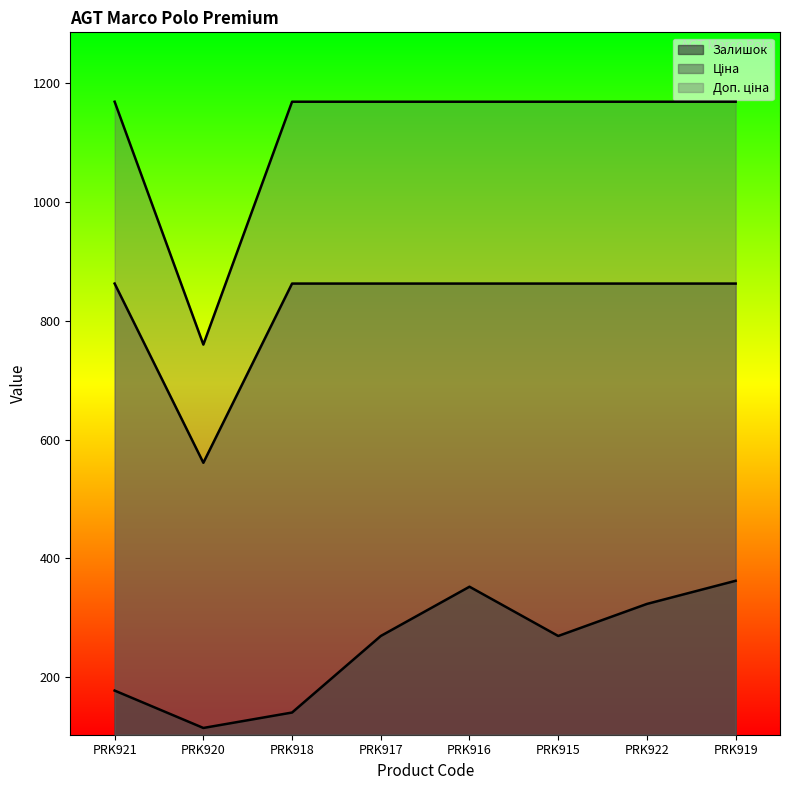

True or false: Ціна has a value of 469.1 at PRK919.

False